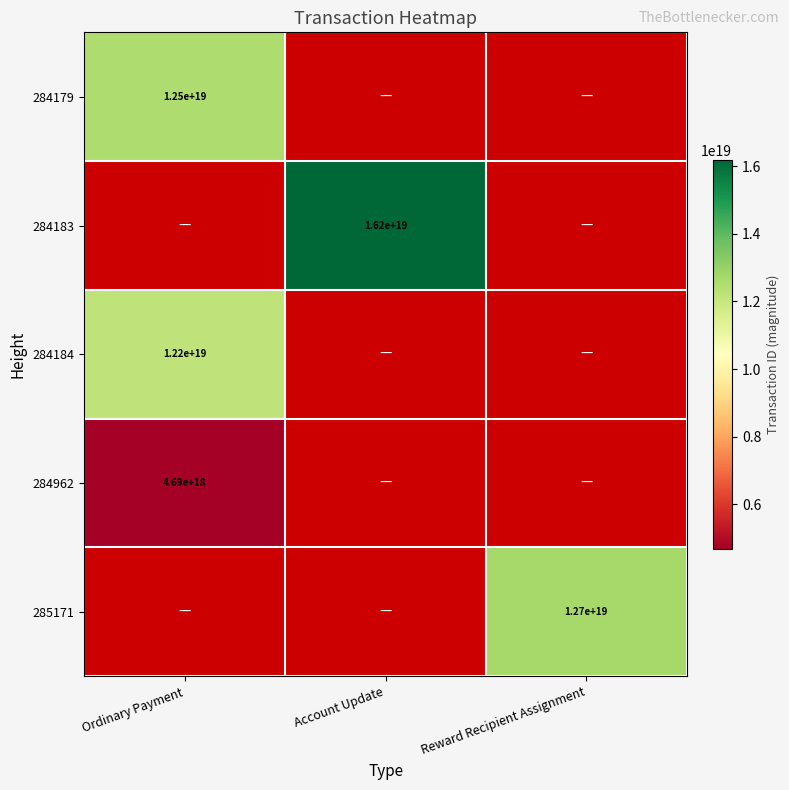

At which category does the chart reach its minimum across all series?

Ordinary Payment